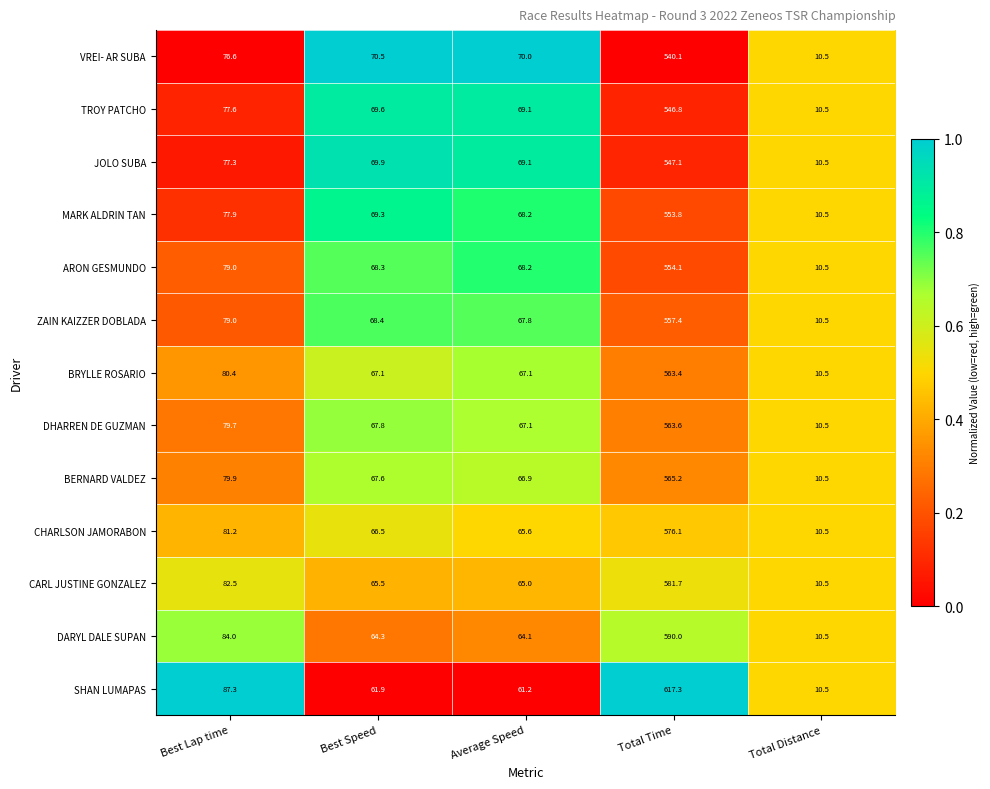

What is the difference between the maximum and second lowest values in the BERNARD VALDEZ series?

498.3